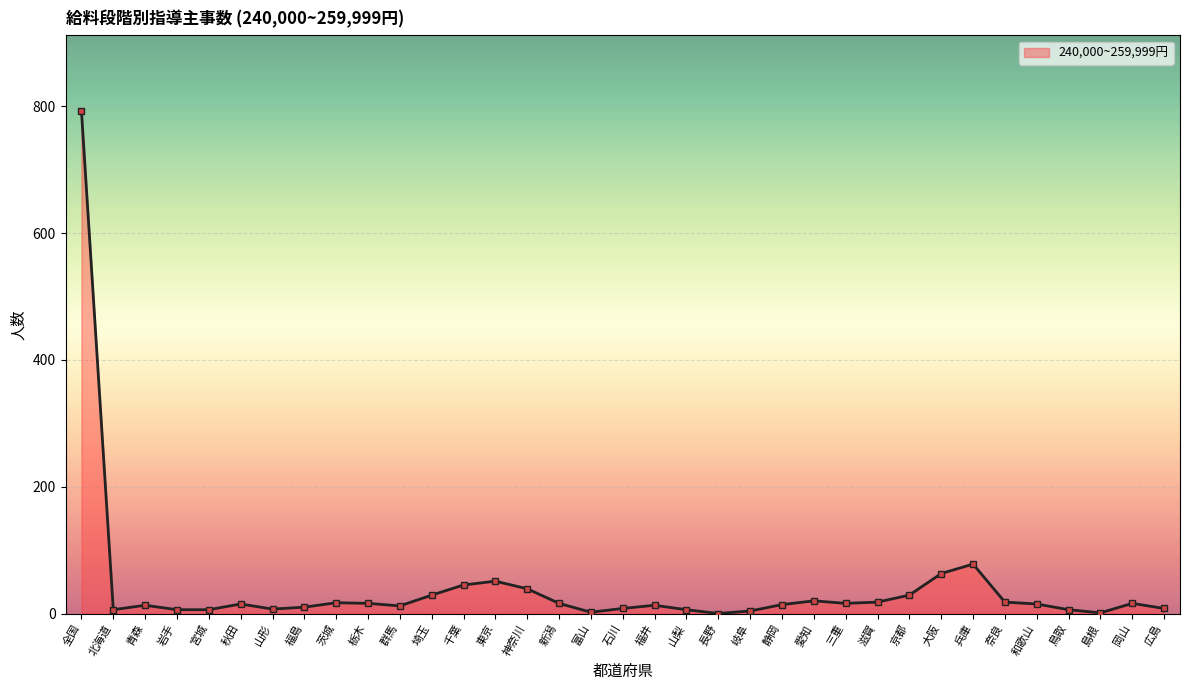

What is the sum of all values?

1416